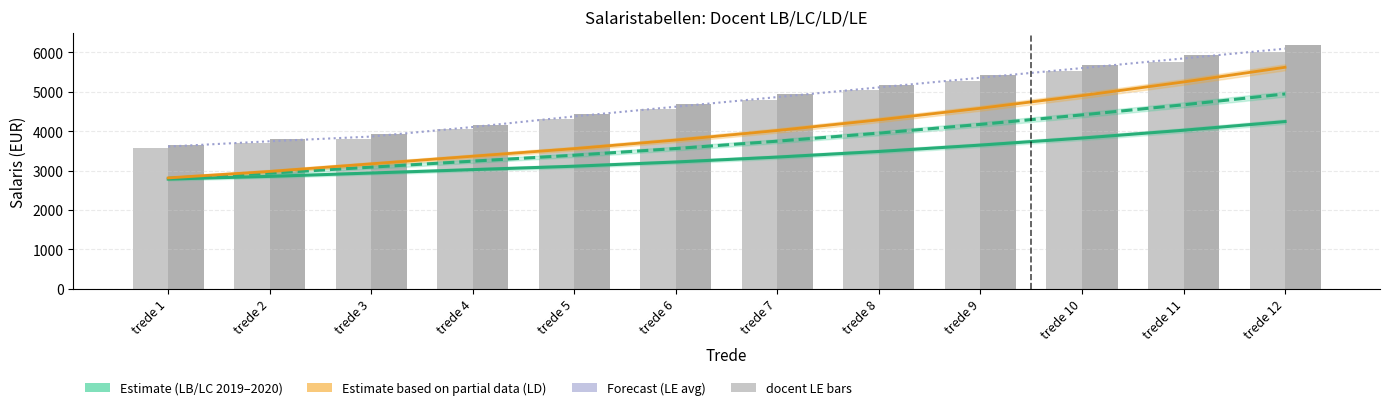

Reading left to right, what are all the values shown in this chart?

docent LB (Estimate): 2784.5	2852.5	2938.0	3024.0	3110.5	3217.5	3342.5	3485.0	3646.5	3825.0	4023.5	4243.5
docent LC (Estimate): 2802.0	2934.5	3087.0	3239.0	3390.0	3559.5	3746.5	3950.5	4172.5	4413.0	4670.0	4945.0
docent LD (Partial): 2813.0	2978.5	3171.0	3364.5	3557.0	3774.5	4017.5	4287.5	4582.0	4903.5	5249.5	5622.5
docent LE (Forecast): 3610.0	3744.0	3863.5	4106.0	4375.5	4621.5	4866.0	5112.0	5357.5	5602.0	5847.0	6095.0
docent LE 1-6-2019: 3561.0	3693.0	3811.0	4050.0	4316.0	4559.0	4800.0	5043.0	5285.0	5526.0	5768.0	6012.0
docent LE 1-3-2020: 3659.0	3795.0	3916.0	4162.0	4435.0	4684.0	4932.0	5181.0	5430.0	5678.0	5926.0	6178.0